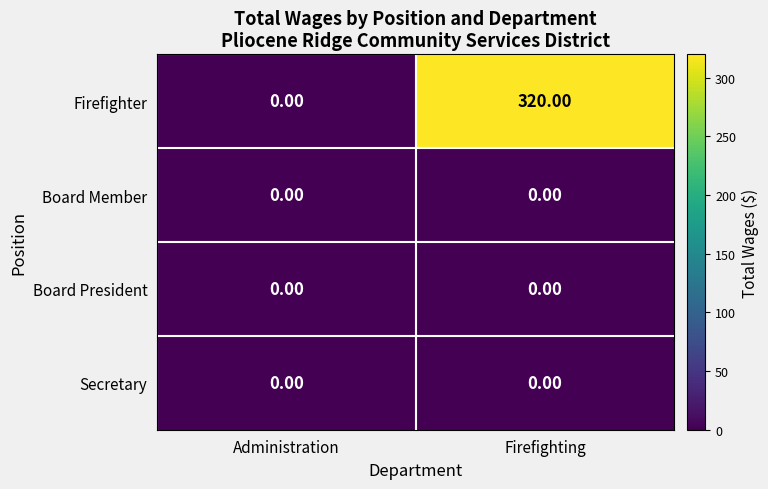

At which category does the chart reach its peak across all series?

Firefighting